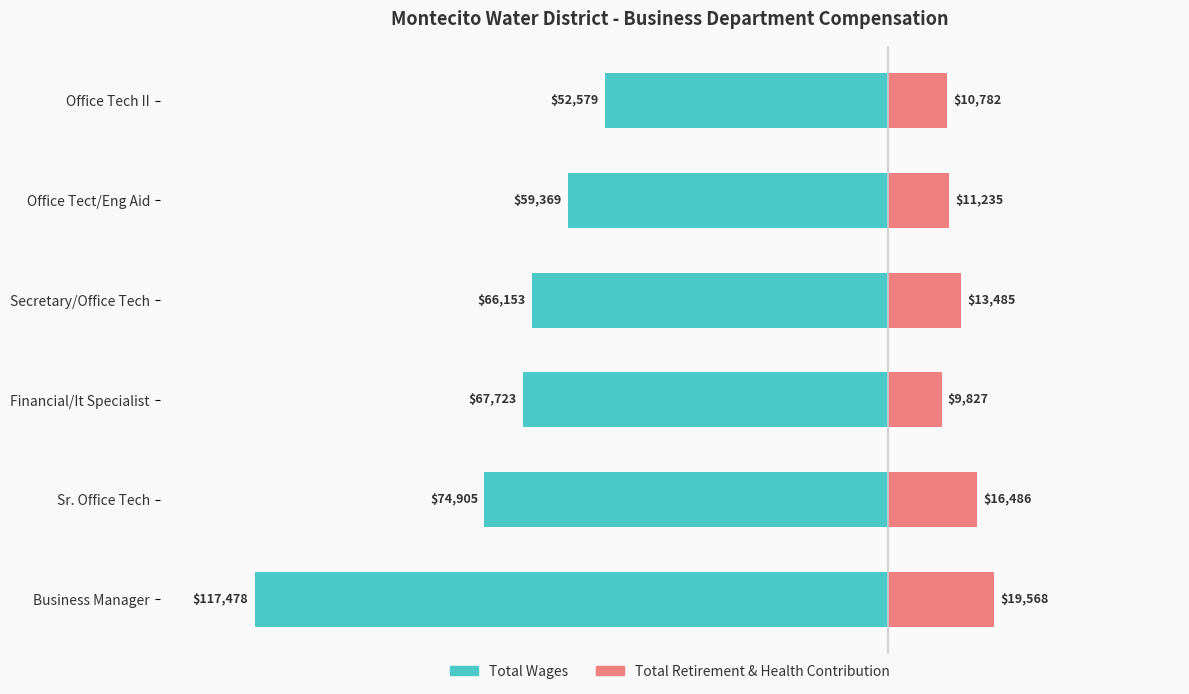

What is the sum of all Total Retirement & Health Contribution values?

81383